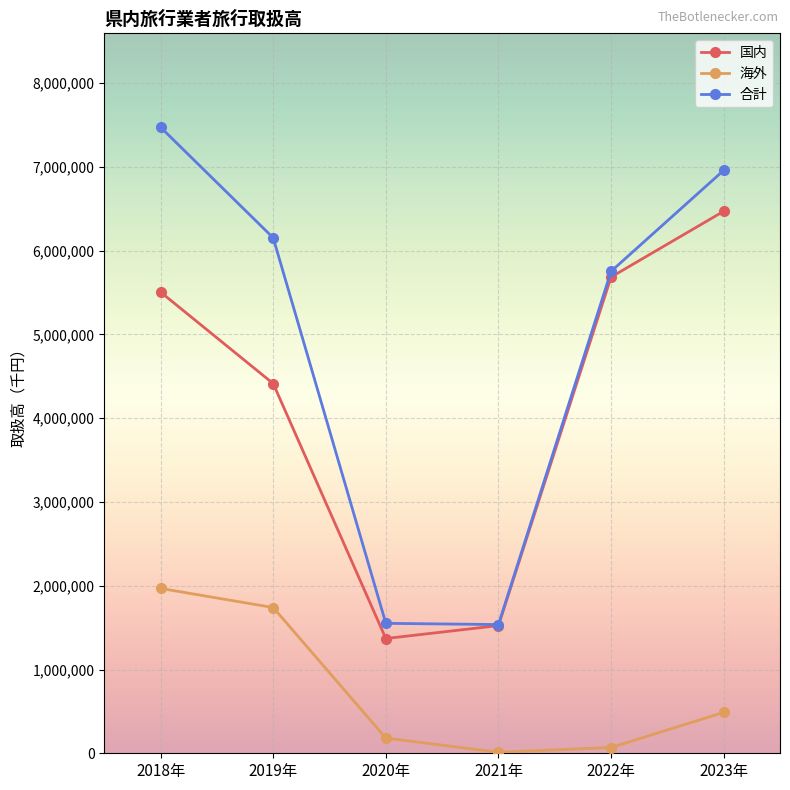

True or false: 海外 and 合計 cross at least once.

False